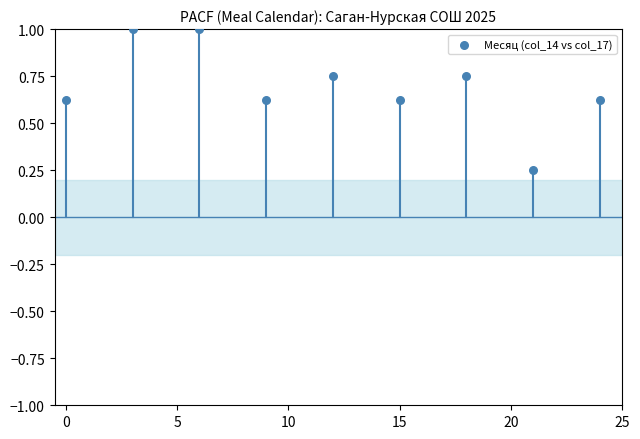

What is the average X value?

12.0